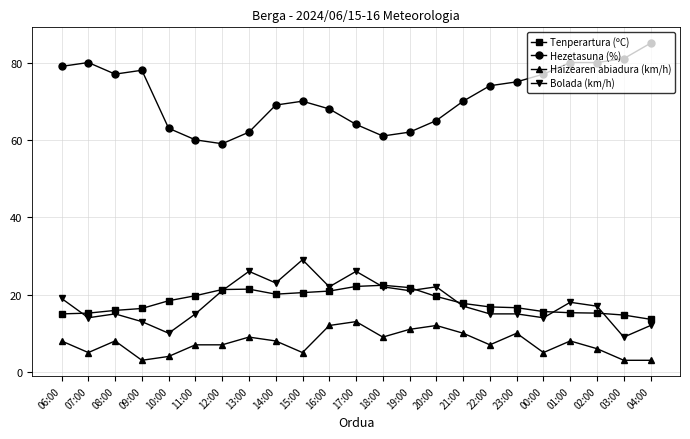

True or false: Tenperartura (ºC) and Haizearen abiadura (km/h) cross at least once.

False